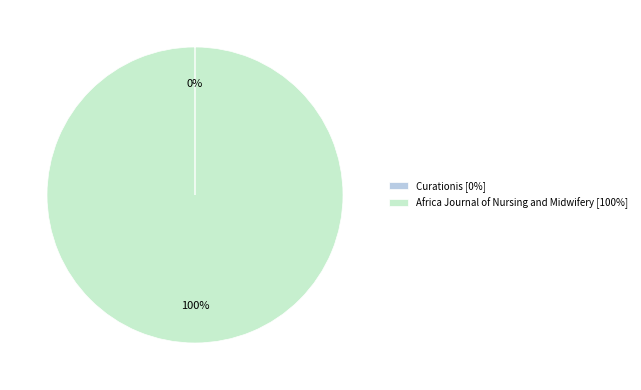

Is there any slice that represents more than half of the pie?

Yes